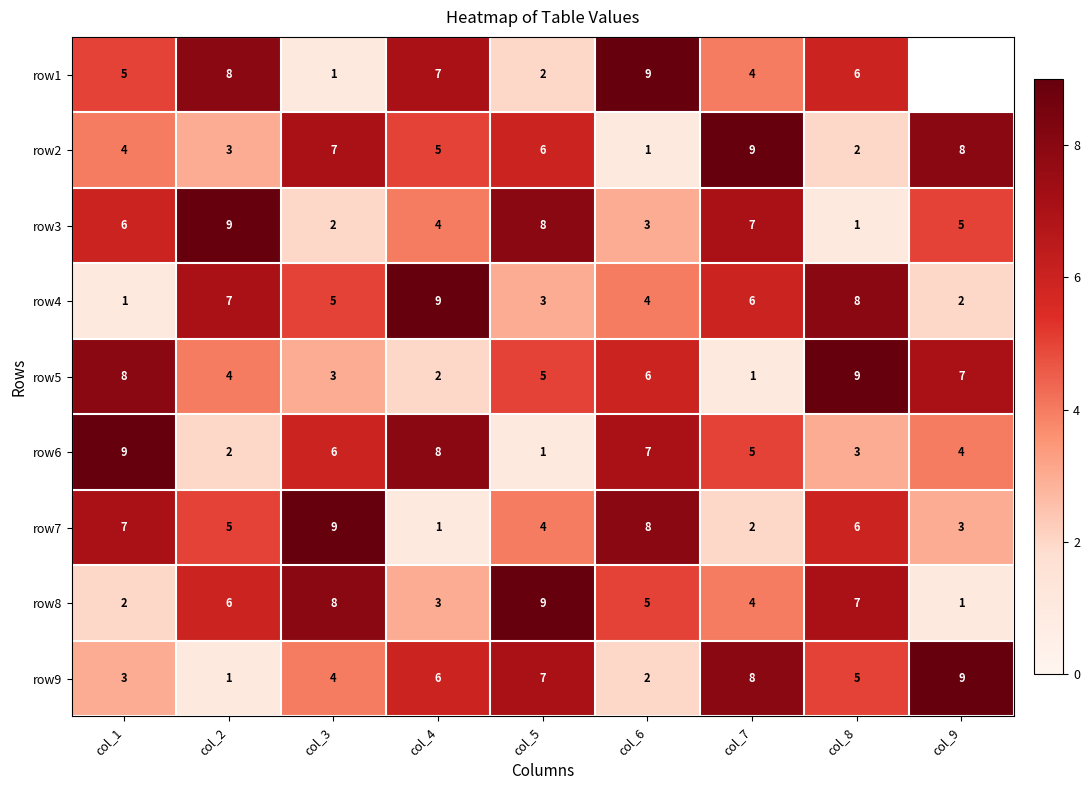

Which category has the highest value across all series?

col_6